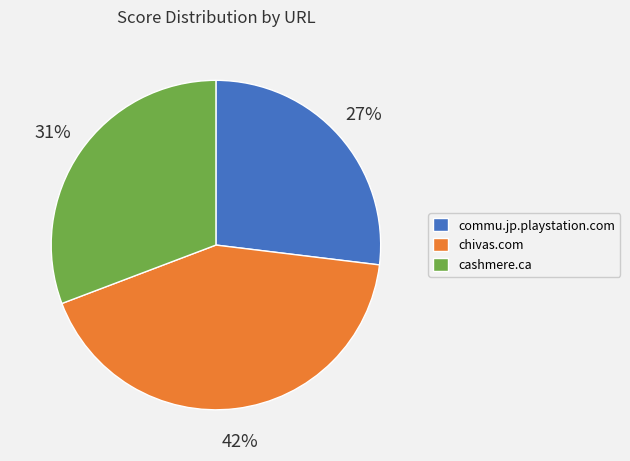

Rank the categories by value from lowest to highest.

commu.jp.playstation.com, cashmere.ca, chivas.com